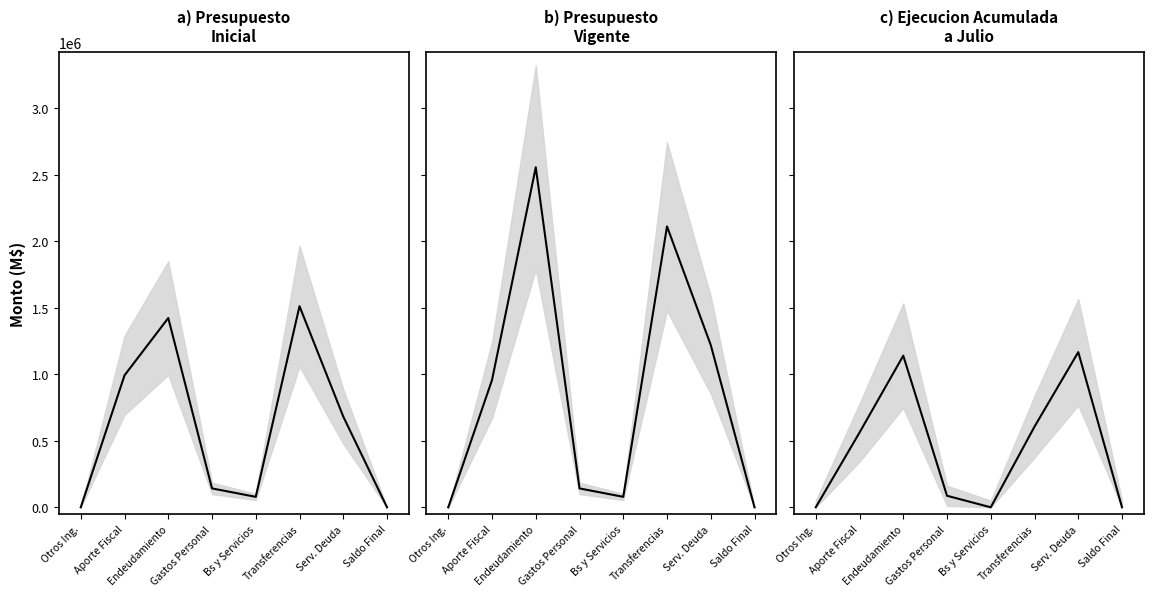

What is the difference between the Presupuesto Inicial values at Saldo Final and Otros Ing.?

10